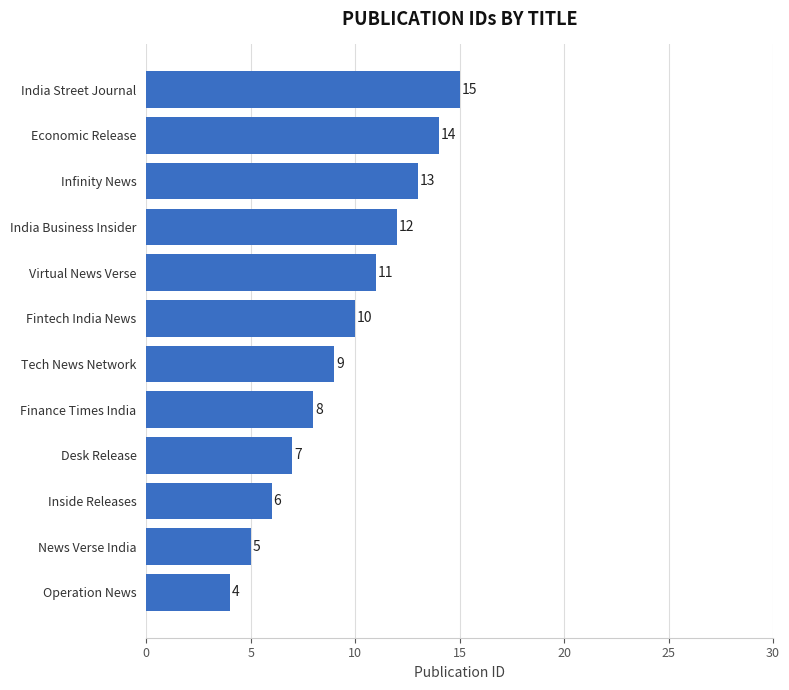

The chart shows a value of 5 at News Verse India. True or false?

True